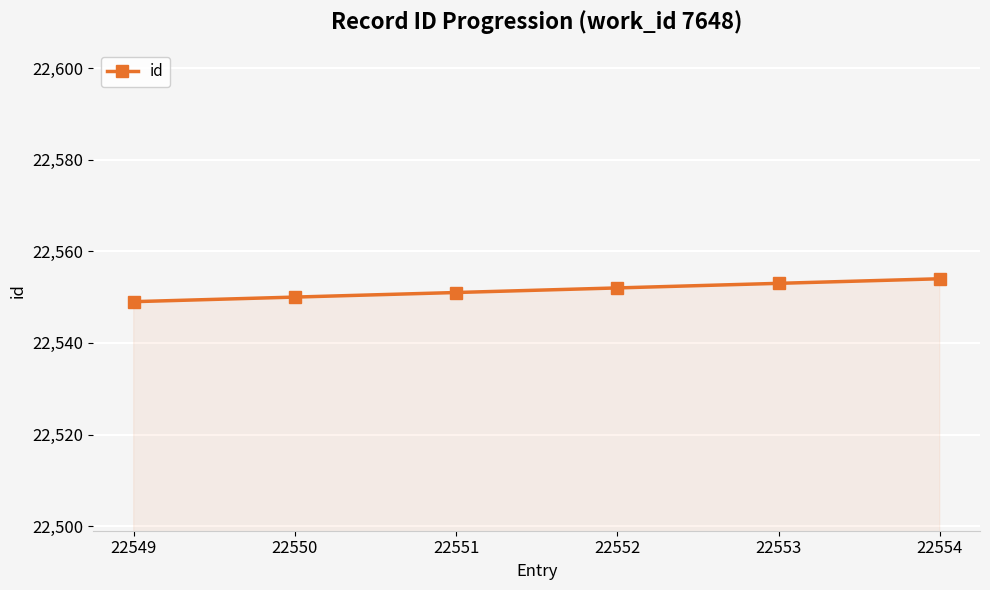

True or false: the data shows 22551 at 22551.

True